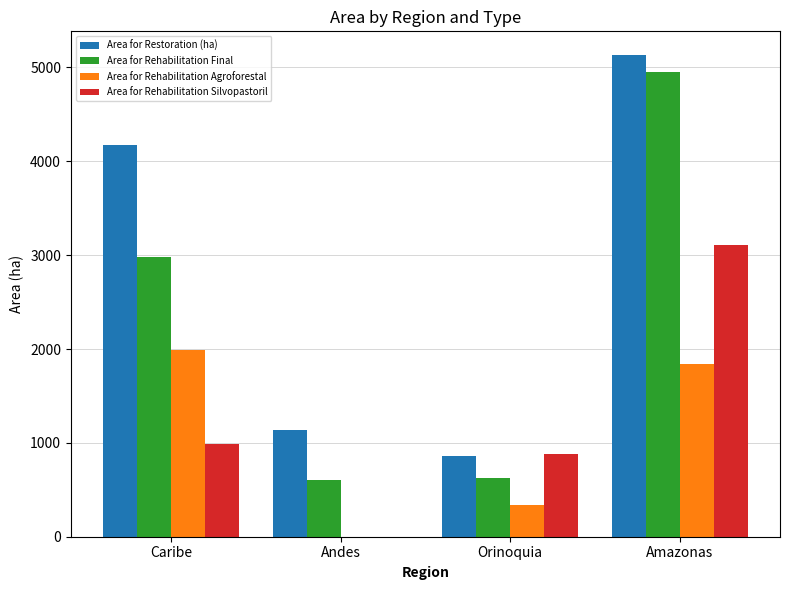

At which label does Area for Rehabilitation Silvopastoril first exceed 990?

Caribe